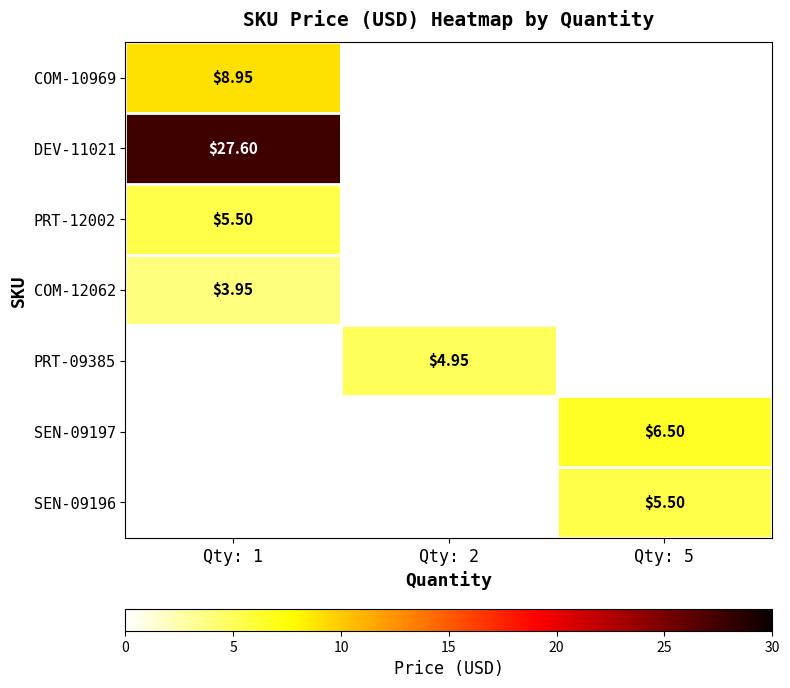

How many series are shown in this chart?

7